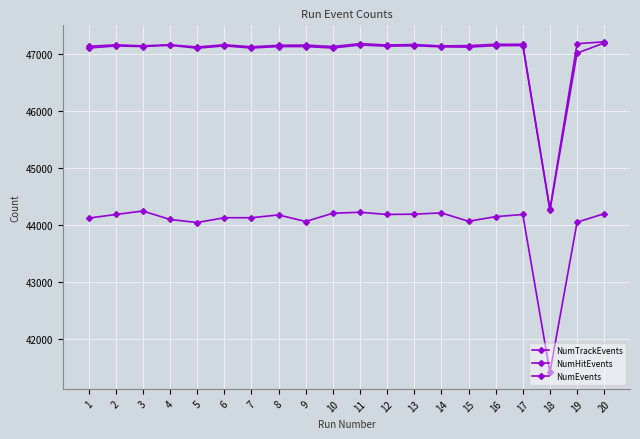

At which label is NumHitEvents closest to 45726?

19